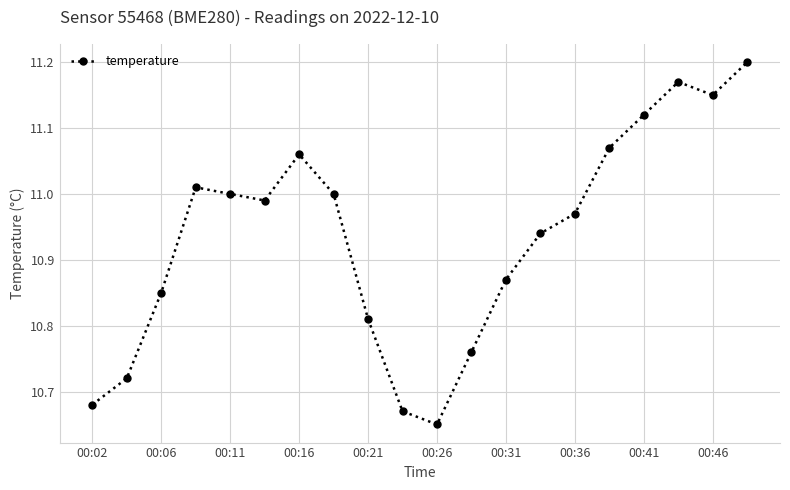

Is this an area chart (filled region under the line)?

No